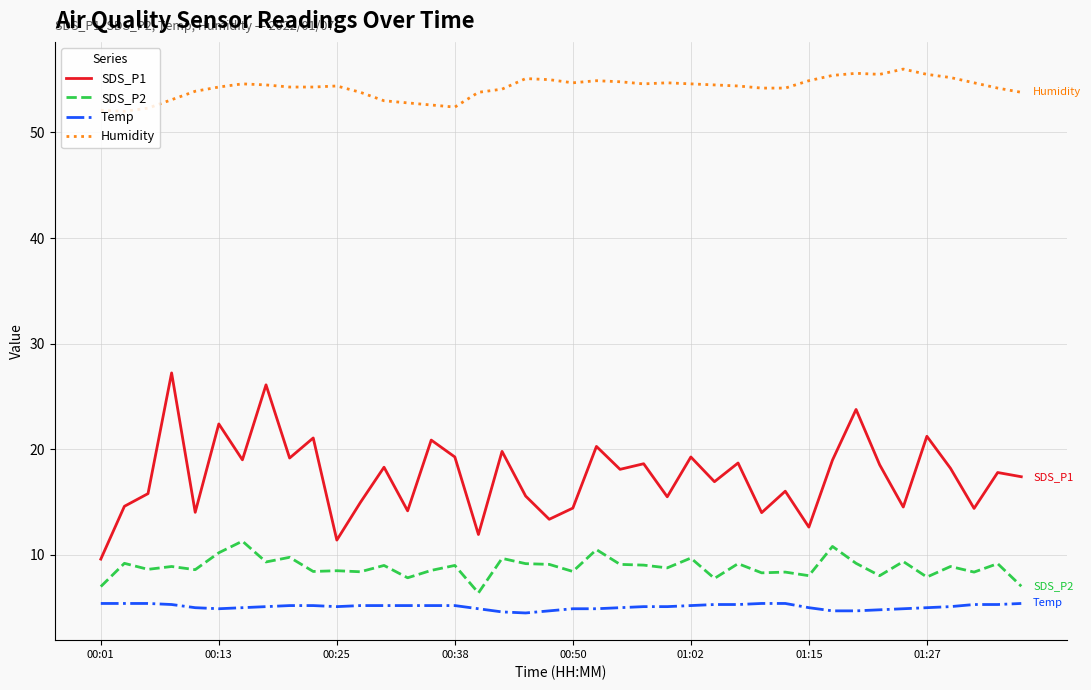

In Humidity, how many points are higher than both neighbors (excluding endpoints)?

7